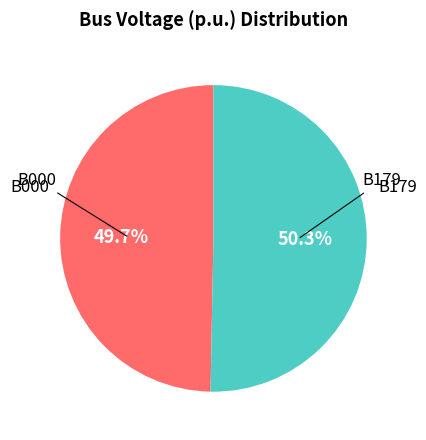

Is there a majority slice in this chart?

Yes